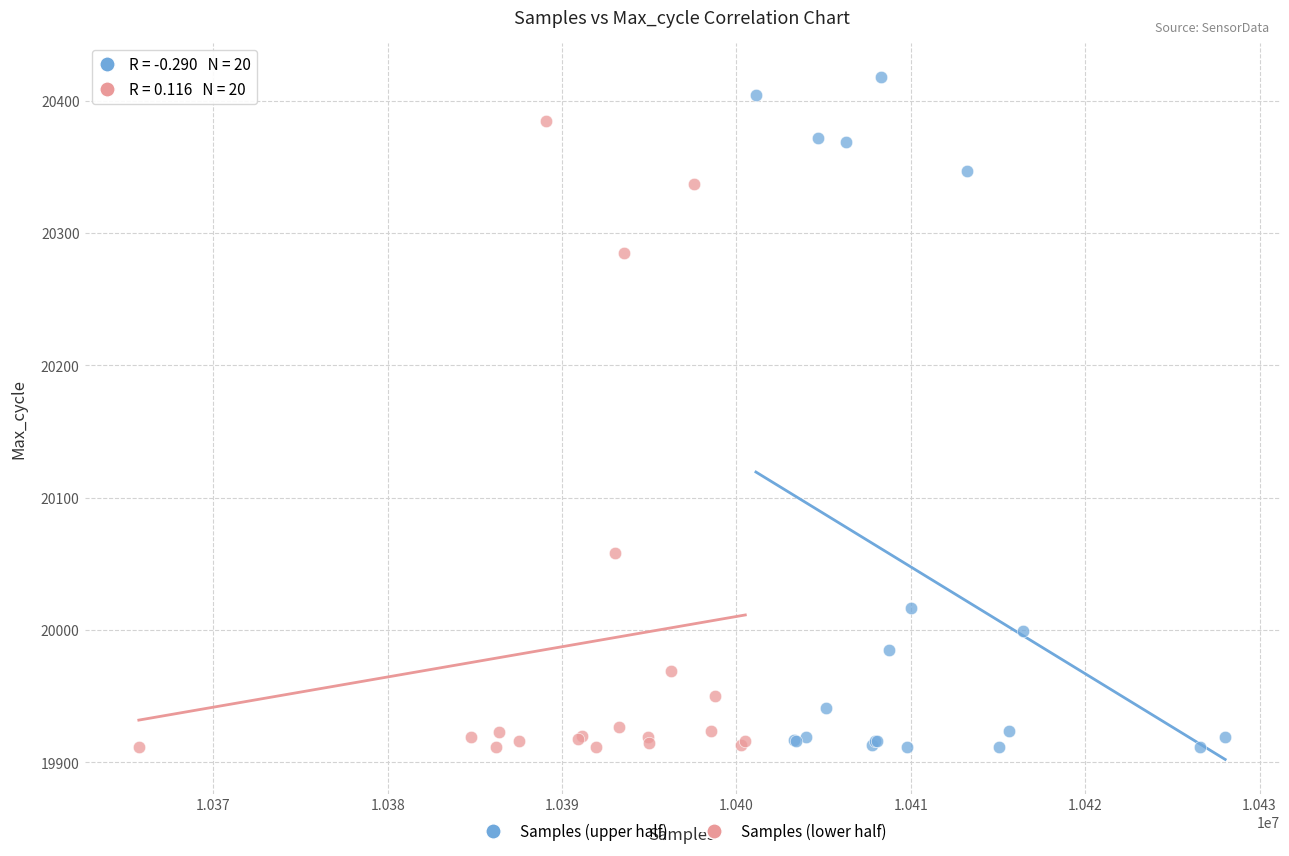

What are all the series names shown in the legend?

Samples (upper half), Samples (lower half)